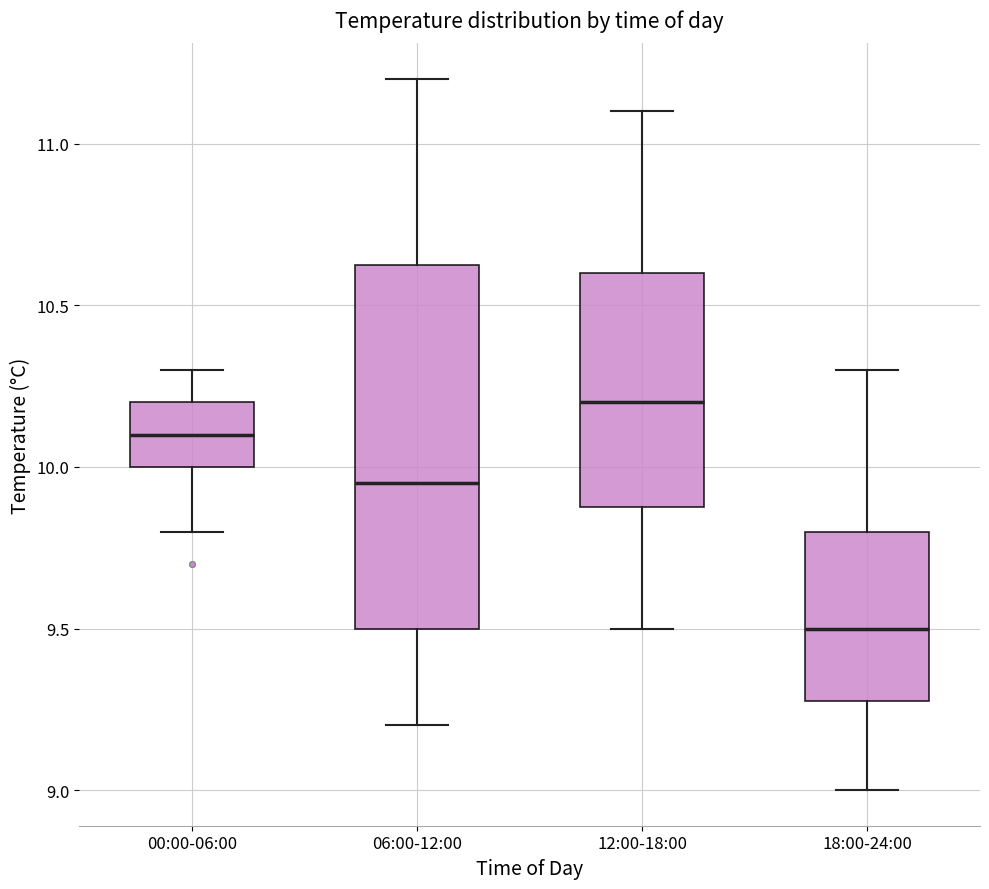

Reading left to right, read every box against the y-axis: the position of its median line, the range the box covers, and the ends of its whiskers. The values are not printed on the chart, so give them approximately, as read against the axis.

00:00-06:00: median 10.10, box 10.00 to 10.20, whiskers 9.80 to 10.30
06:00-12:00: median 9.95, box 9.50 to 10.65, whiskers 9.20 to 11.20
12:00-18:00: median 10.20, box 9.90 to 10.60, whiskers 9.50 to 11.10
18:00-24:00: median 9.50, box 9.30 to 9.80, whiskers 9.00 to 10.30